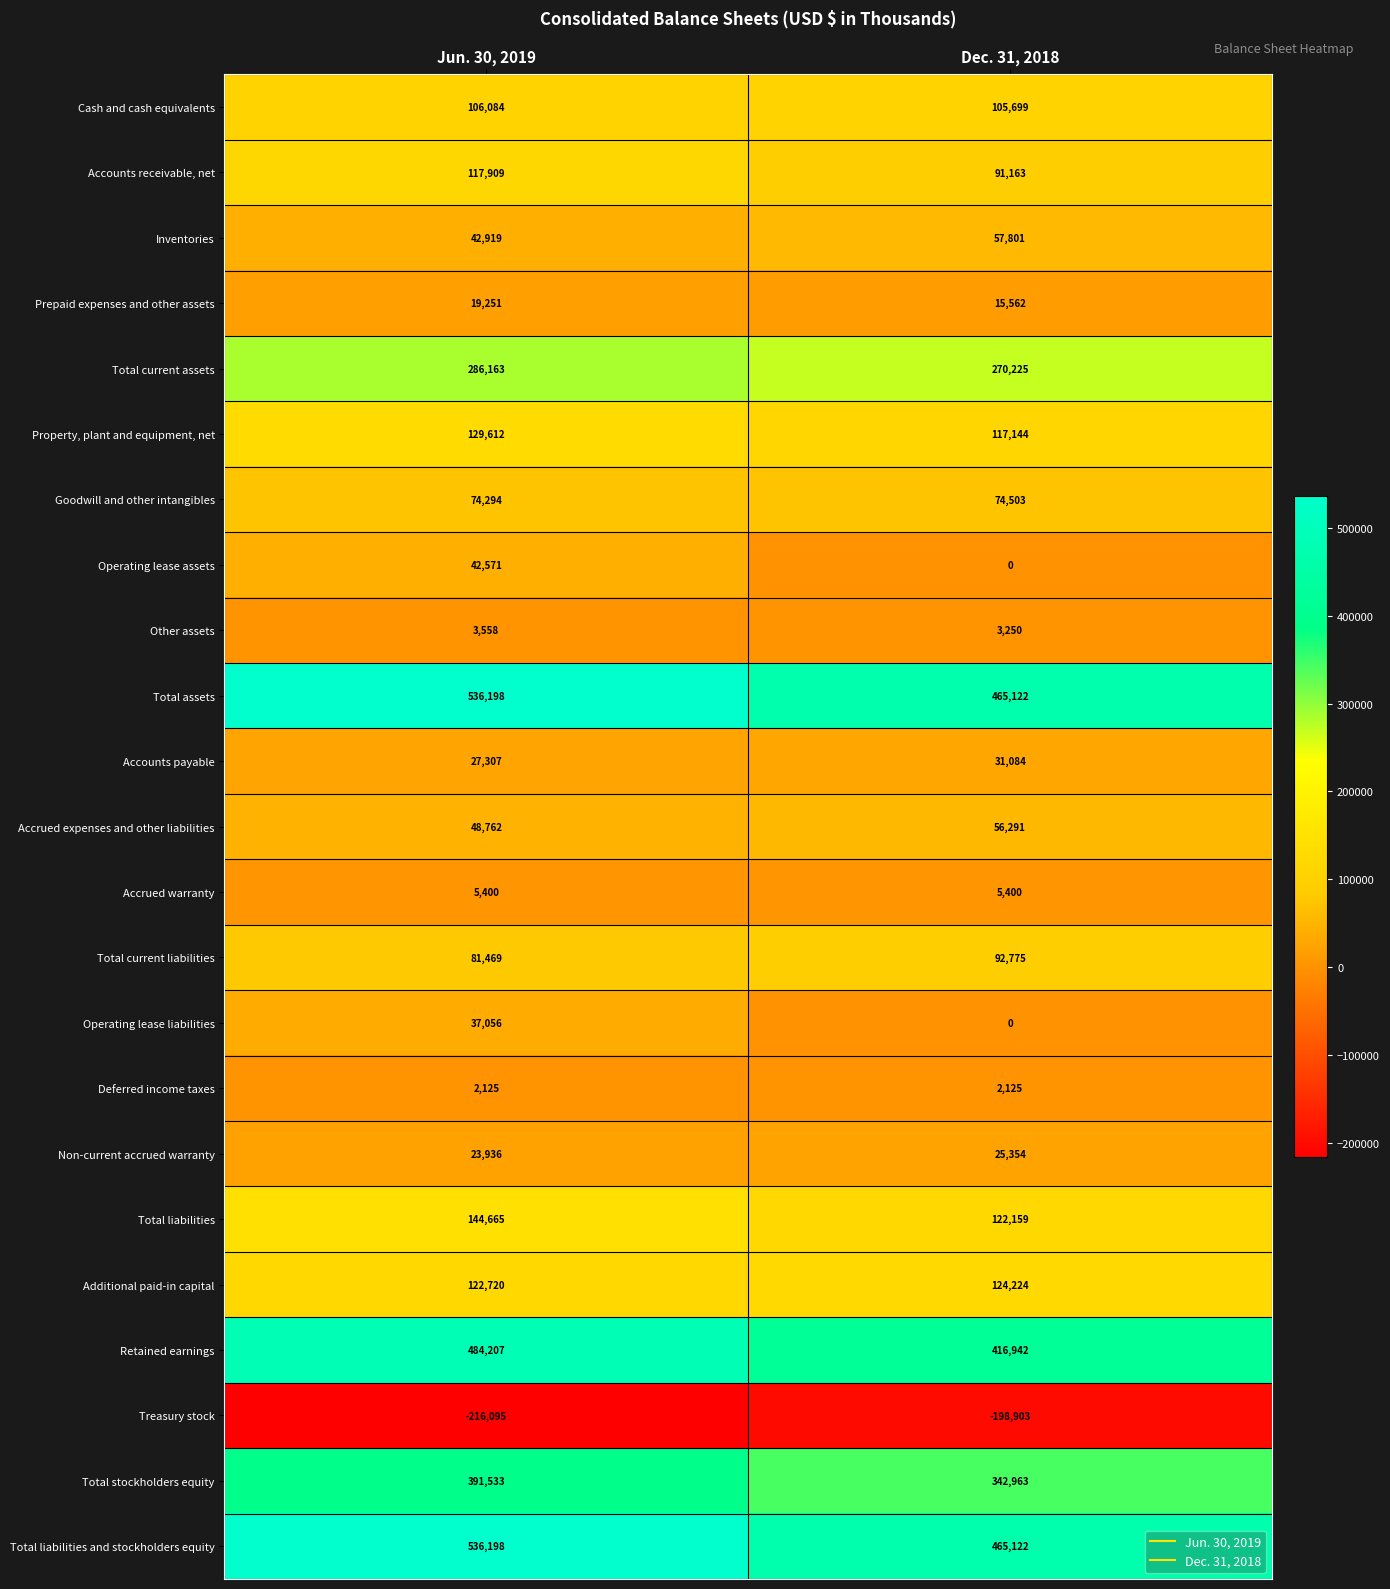

At which label is Inventories closest to 50360?

Jun. 30, 2019